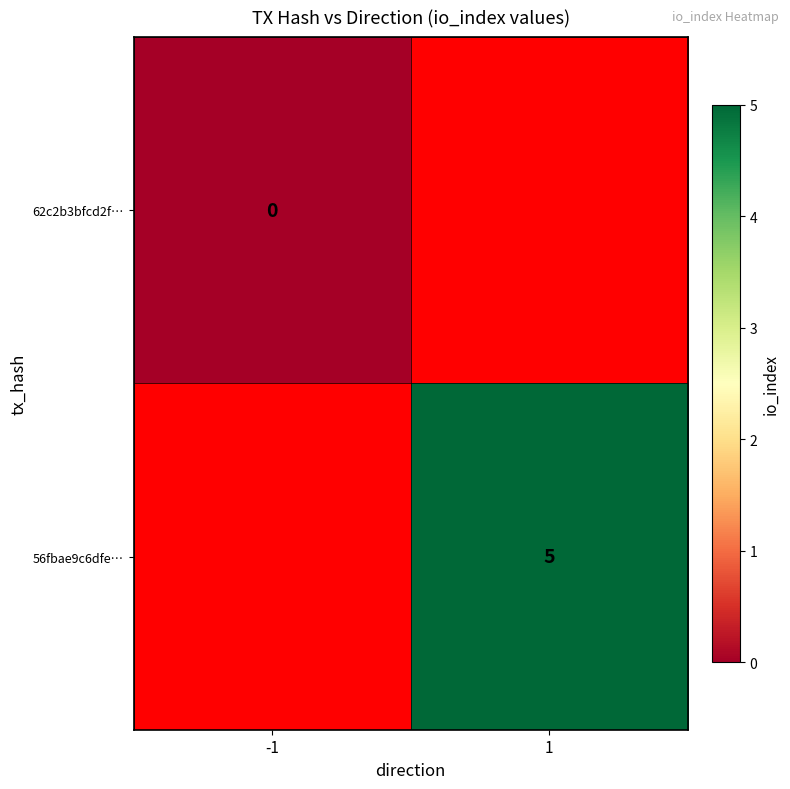

List the series in order of their peak value, lowest first.

62c2b3bfcd2f…, 56fbae9c6dfe…